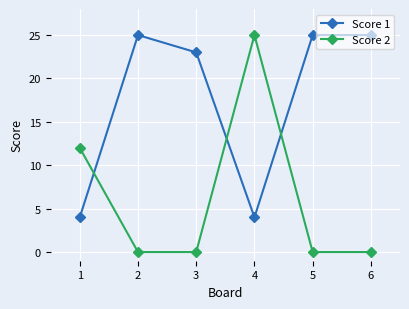

What is the value of the Score 1 point at the 4th from the left?

4